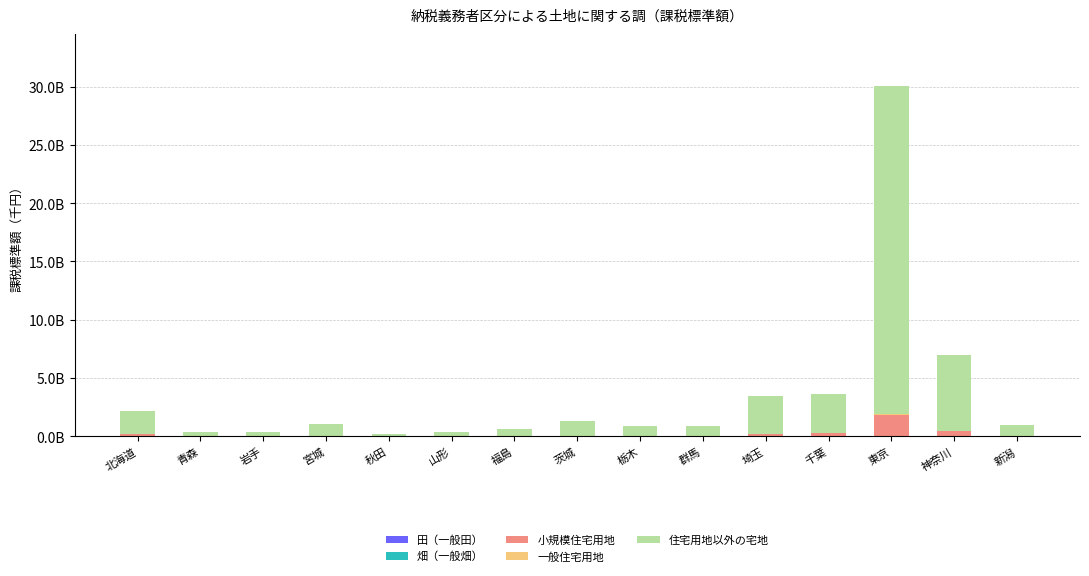

Does the chart contain stacked bars?

Yes